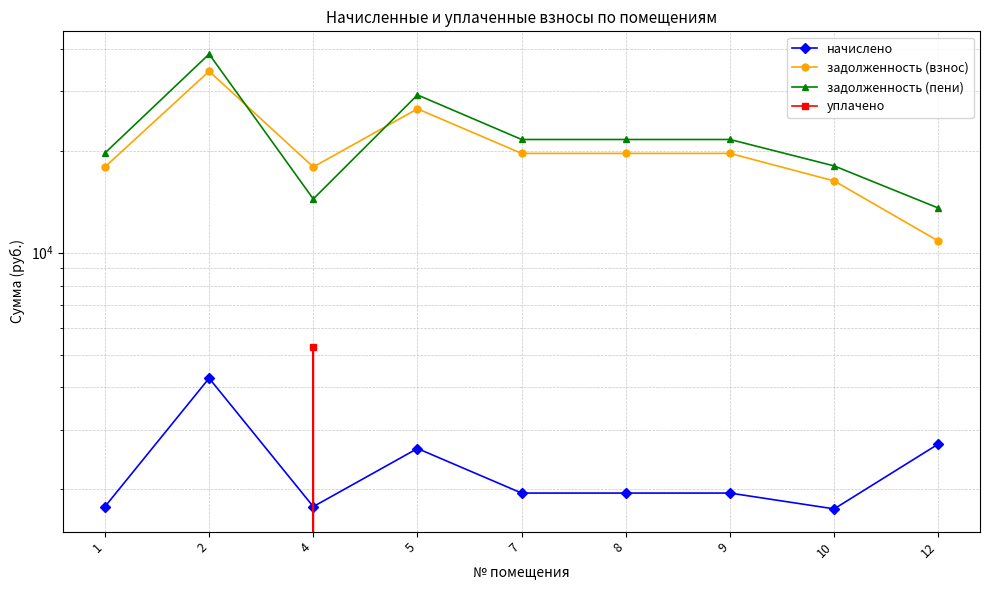

Where is задолженность (пени) nearest to the value 26075?

5